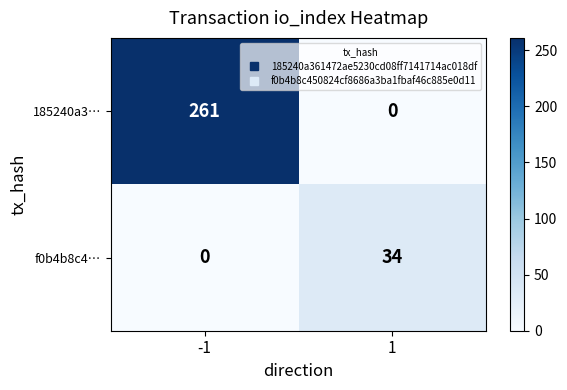

How many series are shown in this chart?

2